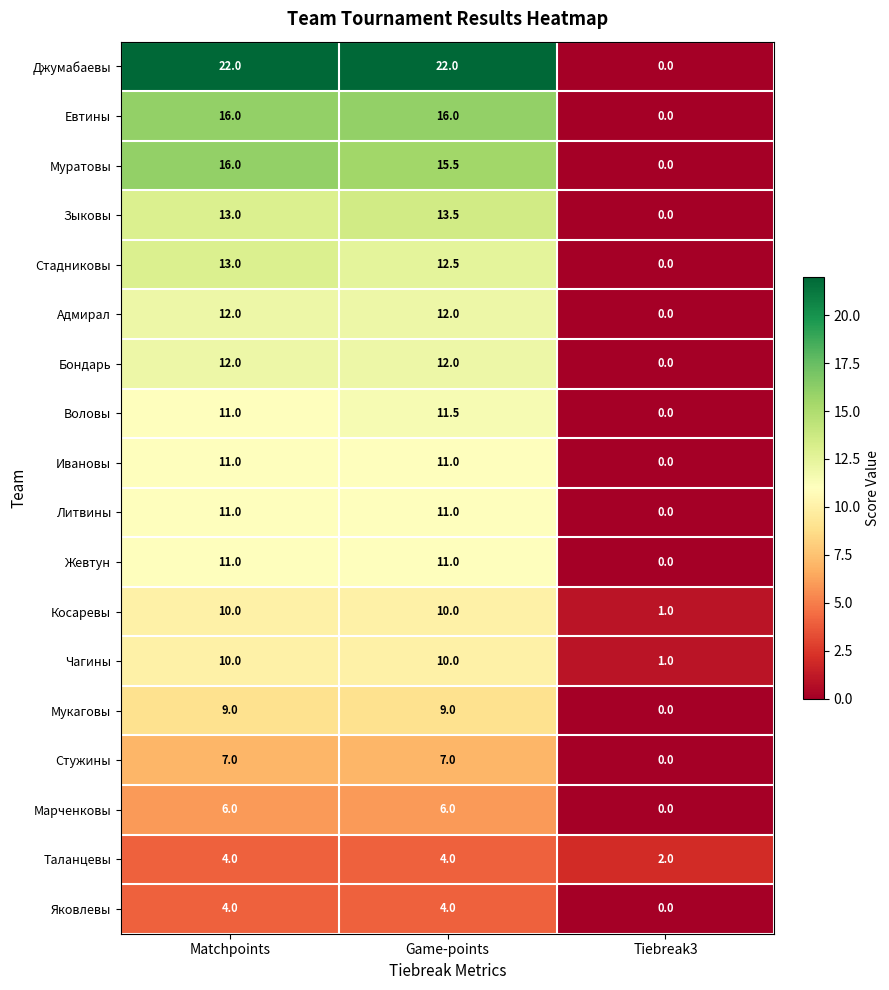

What is the sum of the Таланцевы values at Game-points and Tiebreak3?

6.0